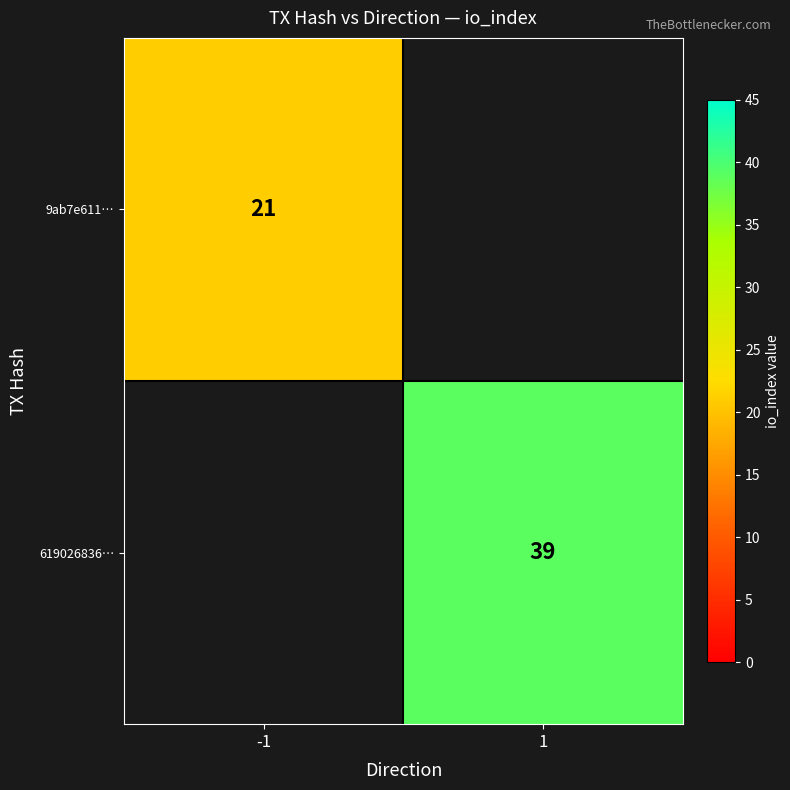

Is it true that 619026836… equals 59 at 1?

False